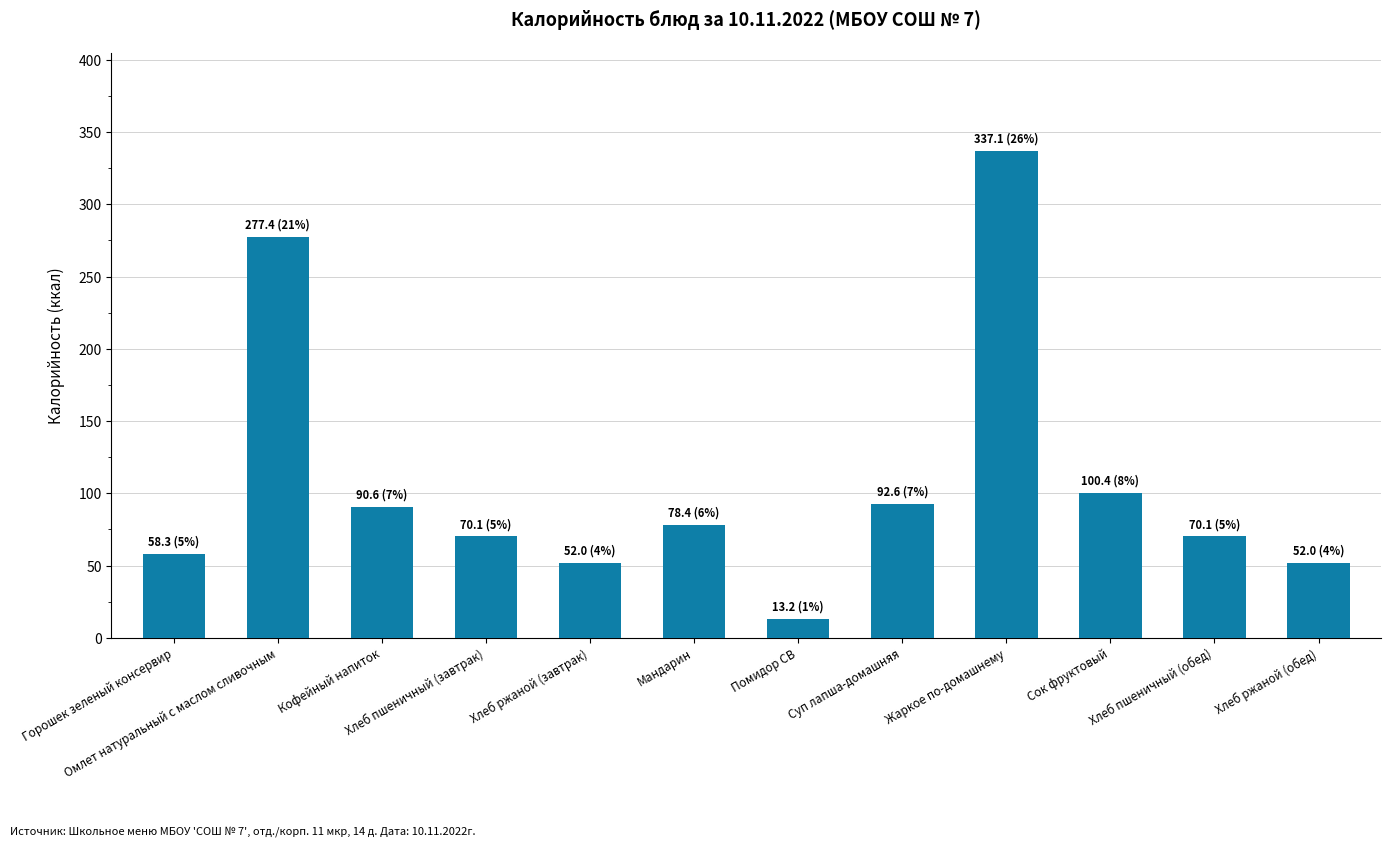

Count the number of values greater than 78.

6